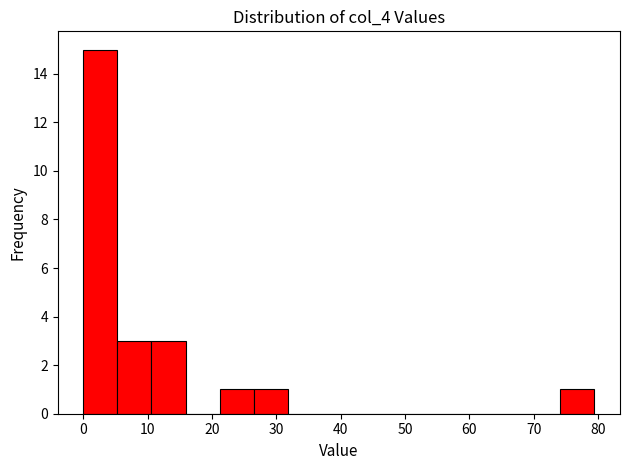

Which range on the x-axis has the tallest bar?

0 to 5